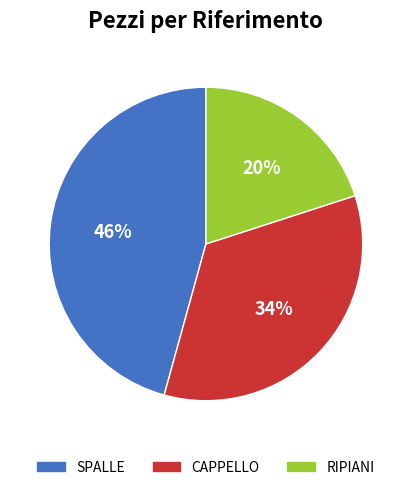

To the nearest percent, what is the average slice percentage?

33%